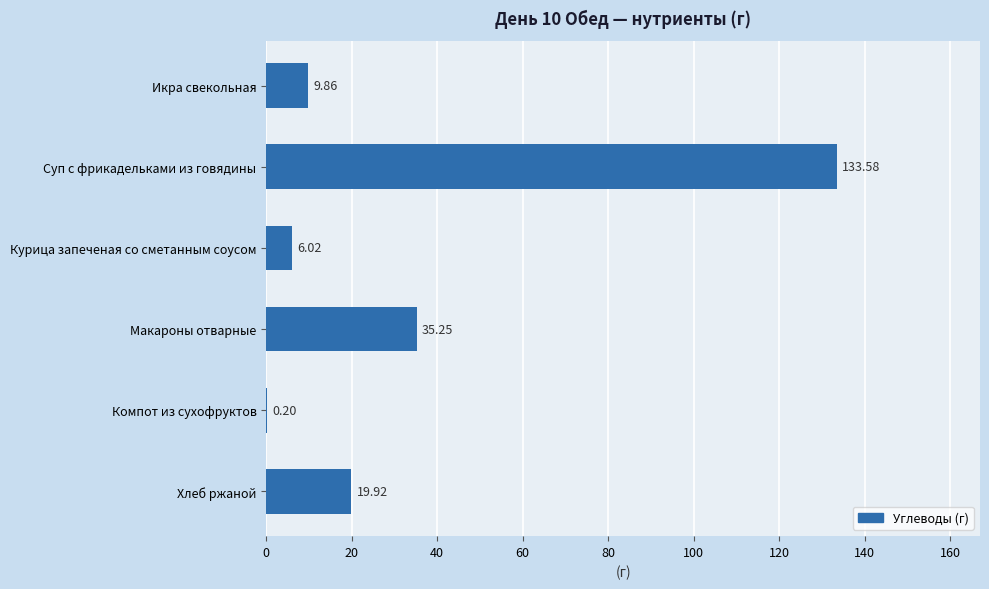

What is the change in value from Суп с фрикадельками из говядины to Икра свекольная?

-123.7